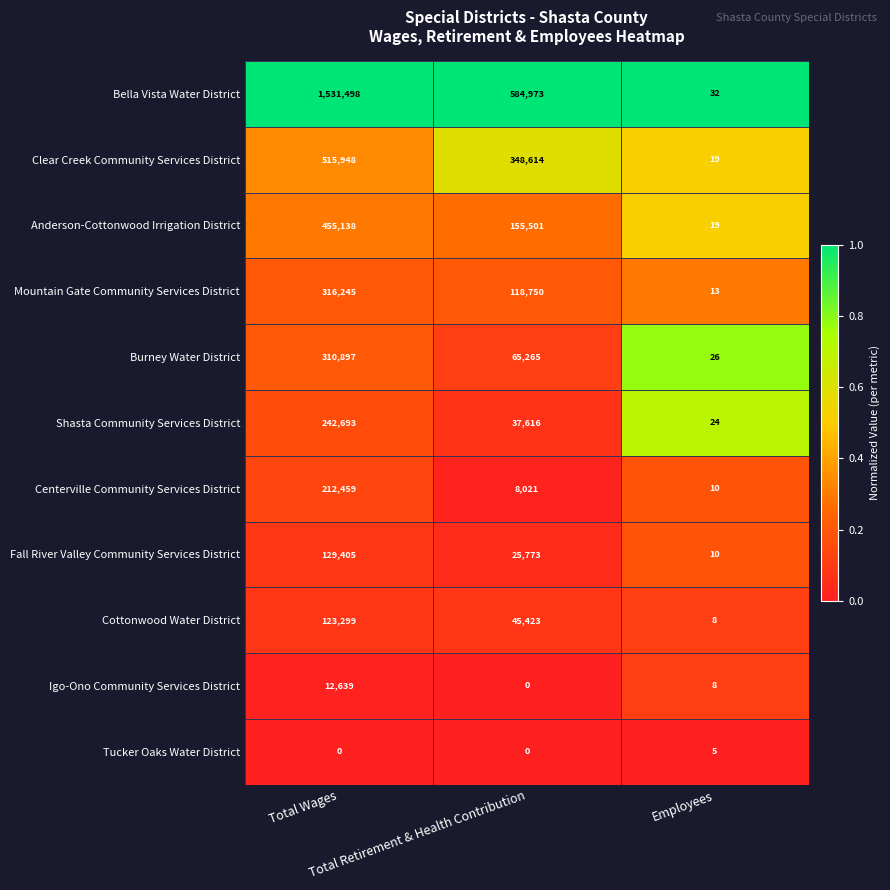

Between Total Wages and Total Retirement & Health Contribution, which series saw the biggest shift?

Bella Vista Water District